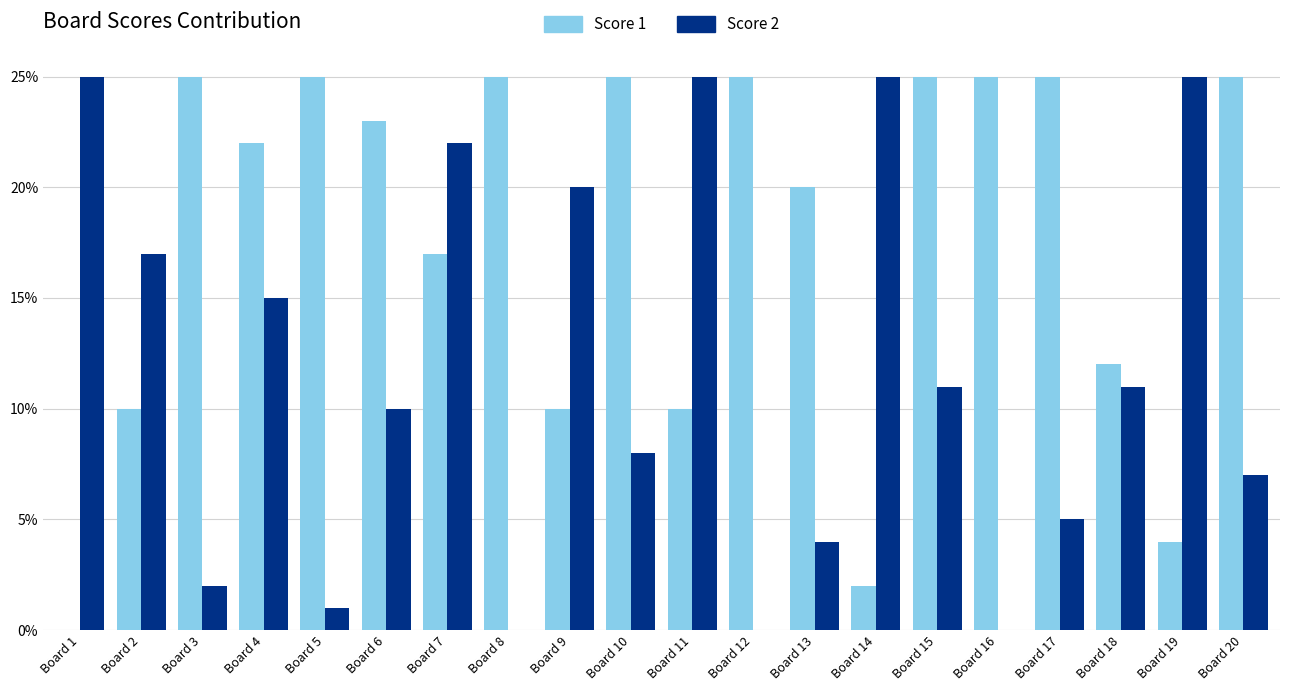

Reading left to right, extract all data points from this chart.

Score 1: 0	10	25	22	25	23	17	25	10	25	10	25	20	2	25	25	25	12	4	25
Score 2: 25	17	2	15	1	10	22	0	20	8	25	0	4	25	11	0	5	11	25	7